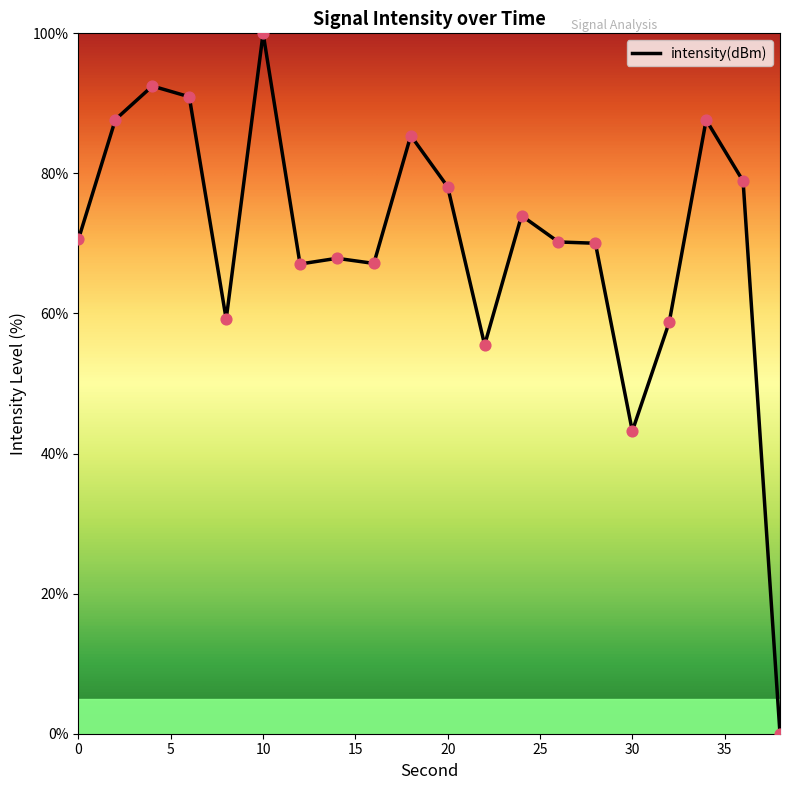

What is the maximum value shown in the chart?

100.0